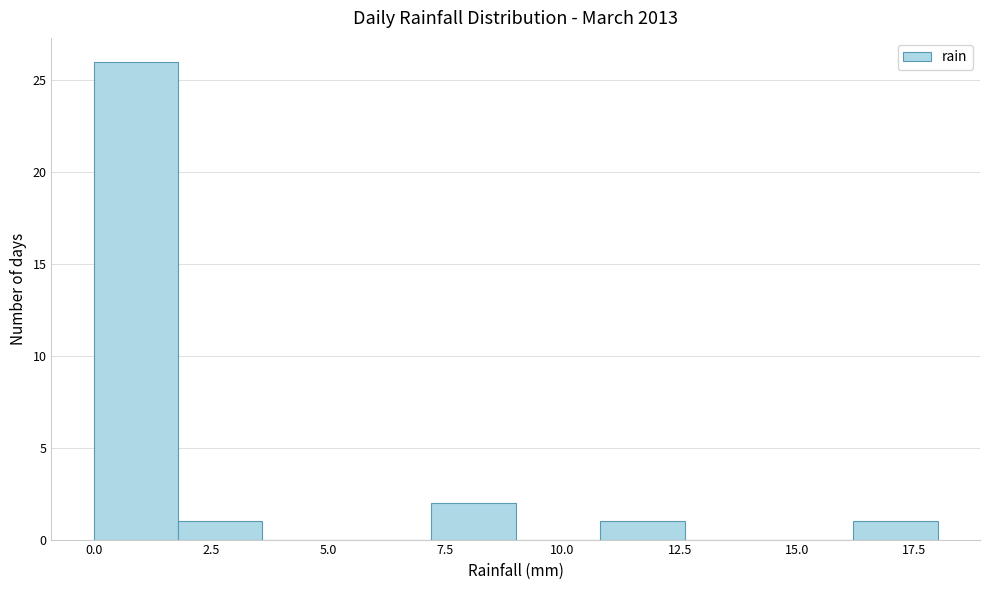

Read against the x-axis, roughly where is the centre of the tallest bar?

1.0